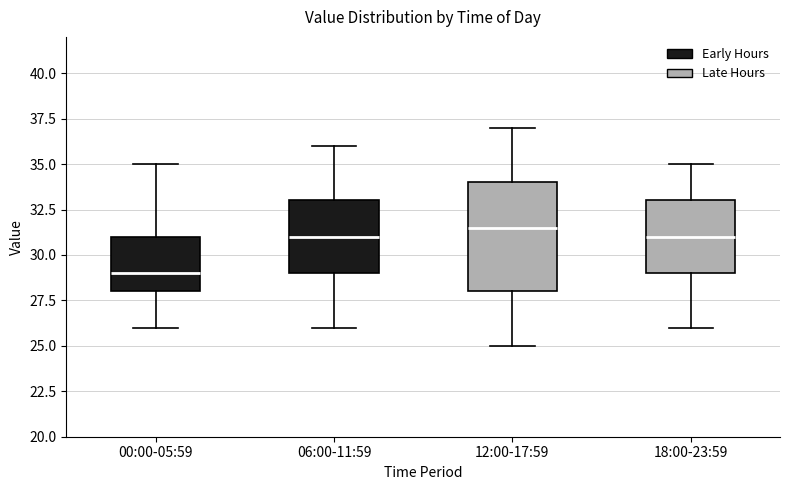

Reading left to right, read every box against the y-axis: the position of its median line, the range the box covers, and the ends of its whiskers. The values are not printed on the chart, so give them approximately, as read against the axis.

00:00-05:59: median 29.0, box 28.0 to 31.0, whiskers 26.0 to 35.0
06:00-11:59: median 31.0, box 29.0 to 33.0, whiskers 26.0 to 36.0
12:00-17:59: median 31.5, box 28.0 to 34.0, whiskers 25.0 to 37.0
18:00-23:59: median 31.0, box 29.0 to 33.0, whiskers 26.0 to 35.0